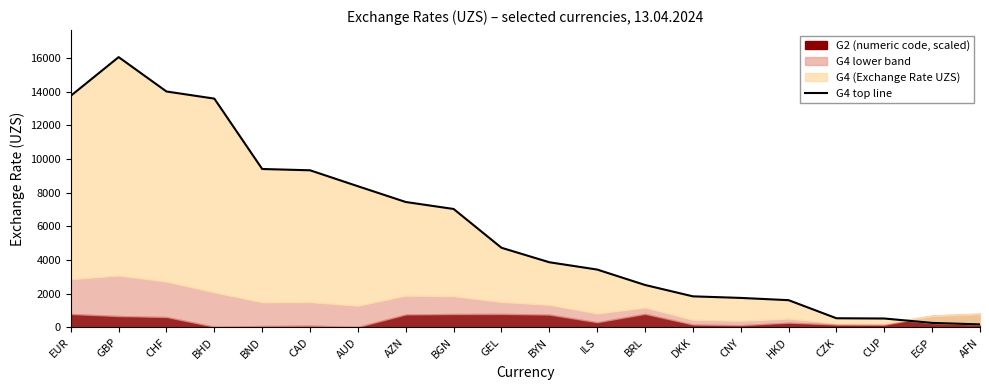

True or false: there are more than 2 points higher than both neighbors.

False